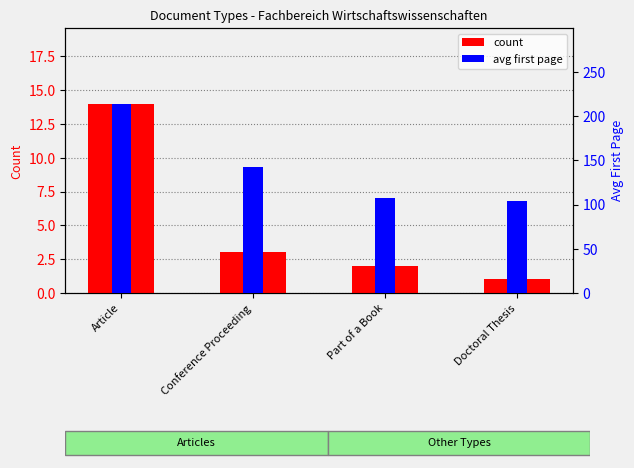

What is the difference between the maximum and minimum values in the count series?

13